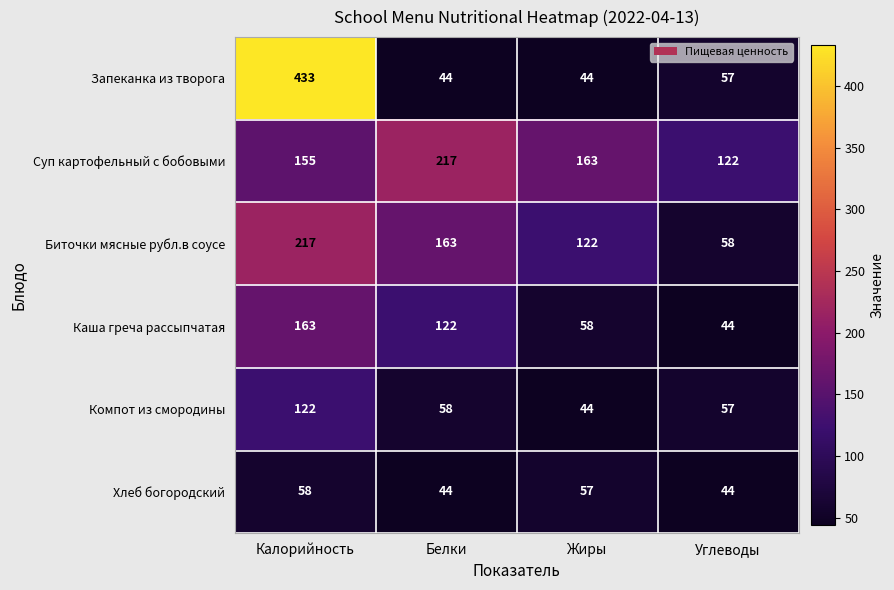

List the labels in order of Компот из смородины value, largest first.

Калорийность, Белки, Углеводы, Жиры